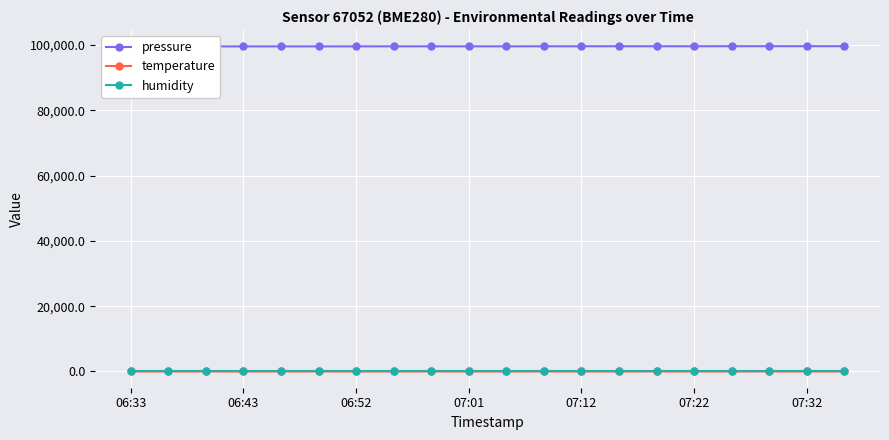

True or false: temperature has more than 2 points higher than both neighbors.

True